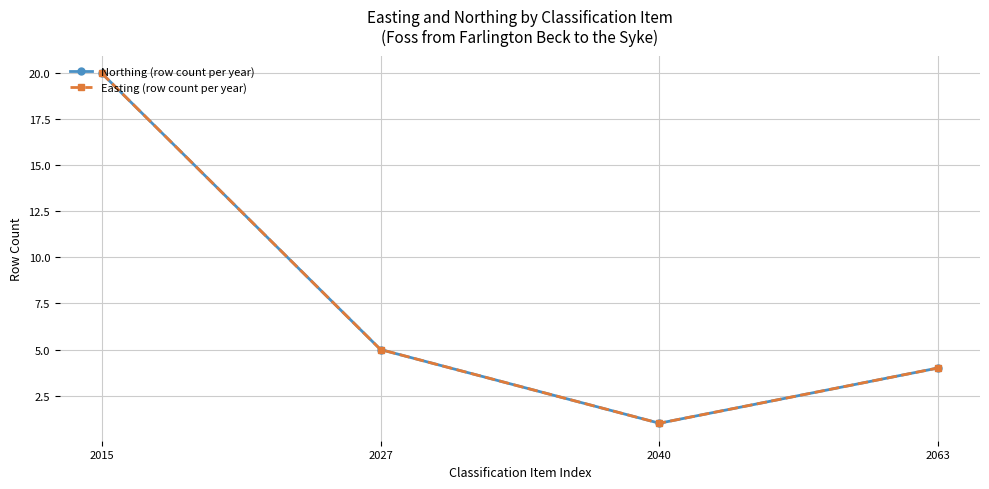

Is this an area chart (filled region under the line)?

No